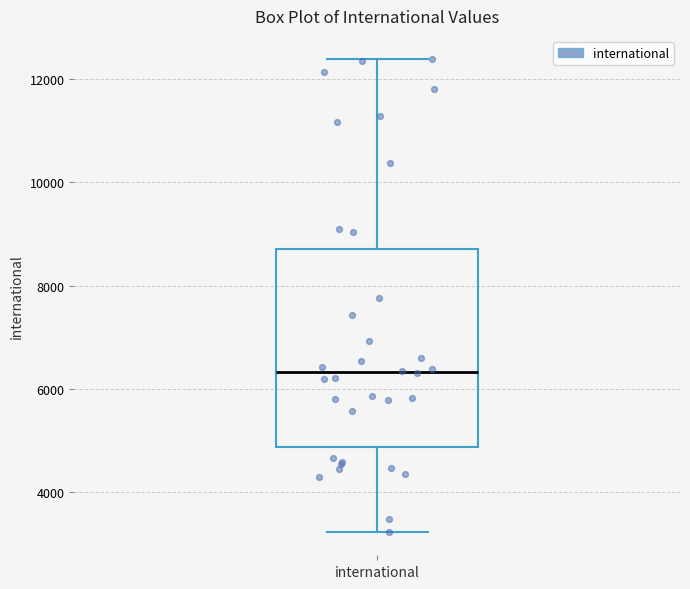

Transcribe this box plot: give where the median line is, the range the box spans, and where the two whiskers end, as read against the y-axis. The values are not printed on the chart, so give them approximately, as read against the axis.

median 6400, box 4800 to 8800, whiskers 3200 to 12400